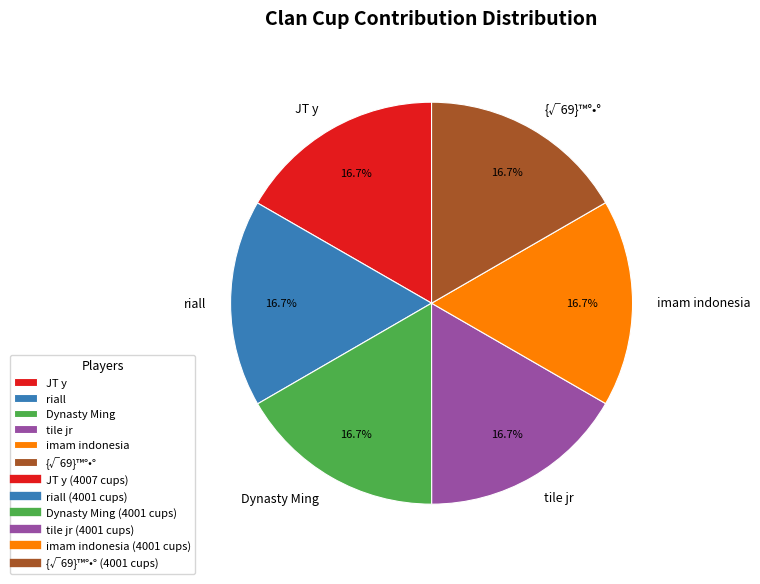

Does tile jr account for over 50% of the chart?

No